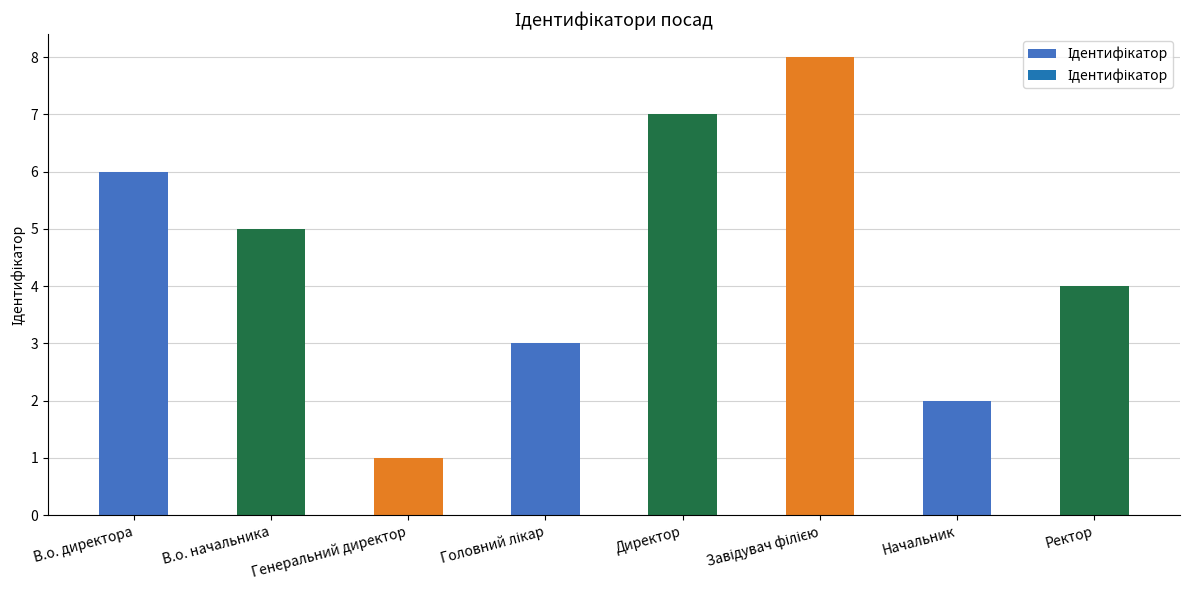

What is the ratio of the value at Начальник to the value at В.о. директора?

0.3